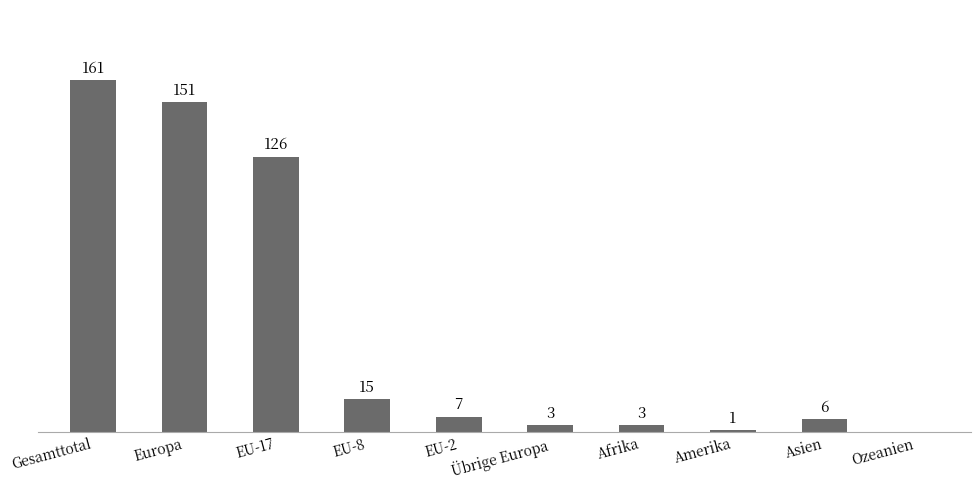

Which category has the highest value across all series?

Gesamttotal